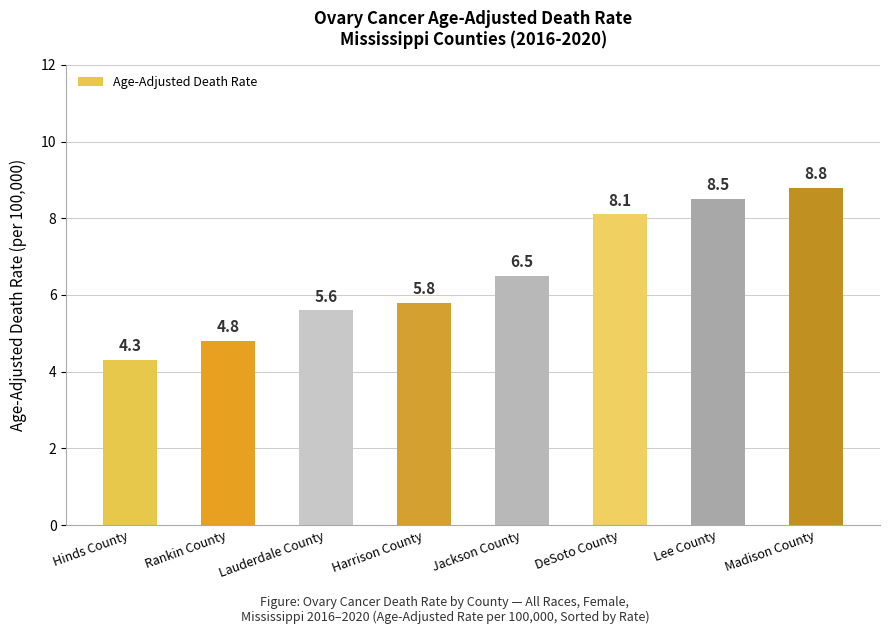

What is the difference between the maximum and minimum values?

4.5